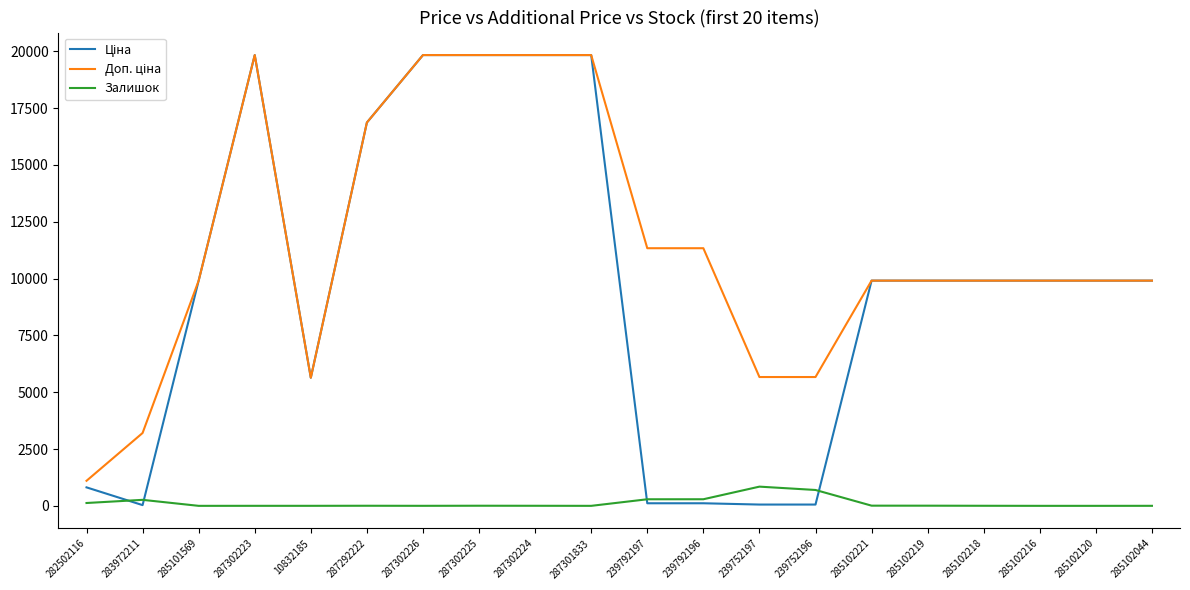

What is the spread (max minus min) of values at 285102216?

9908.5